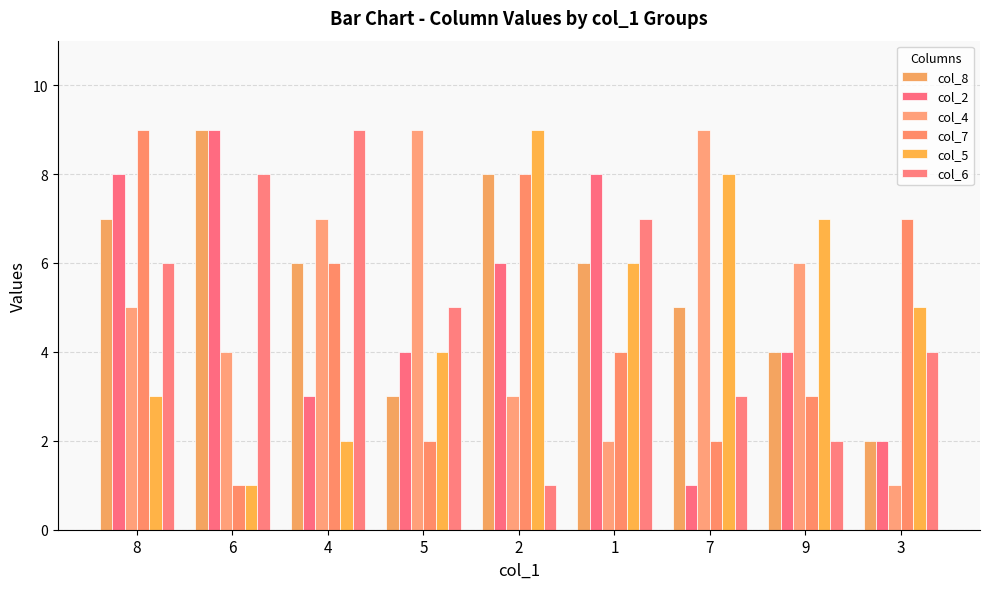

Reading left to right, transcribe all the data shown in this chart.

col_8: 8=7	6=9	4=6	5=3	2=8	1=6	7=5	9=4	3=2
col_2: 8=8	6=9	4=3	5=4	2=6	1=8	7=1	9=4	3=2
col_4: 8=5	6=4	4=7	5=9	2=3	1=2	7=9	9=6	3=1
col_7: 8=9	6=1	4=6	5=2	2=8	1=4	7=2	9=3	3=7
col_5: 8=3	6=1	4=2	5=4	2=9	1=6	7=8	9=7	3=5
col_6: 8=6	6=8	4=9	5=5	2=1	1=7	7=3	9=2	3=4